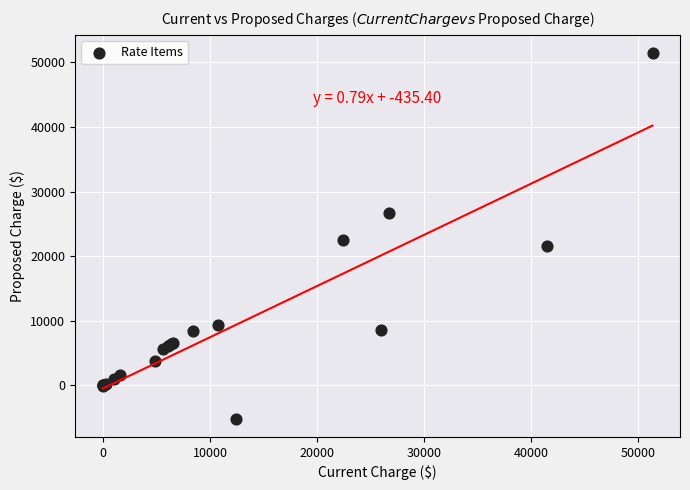

What Y value in the scatter plot is closest to 23120?

22428.7